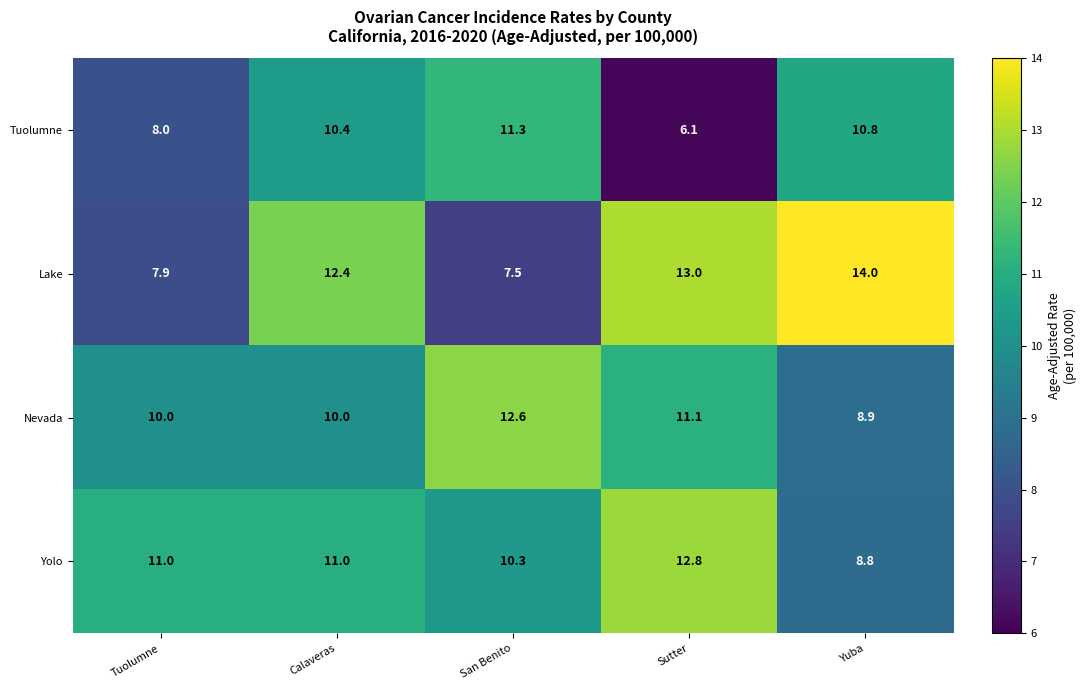

At Tuolumne, list the series in order from largest to smallest.

Yolo, Nevada, Tuolumne, Lake